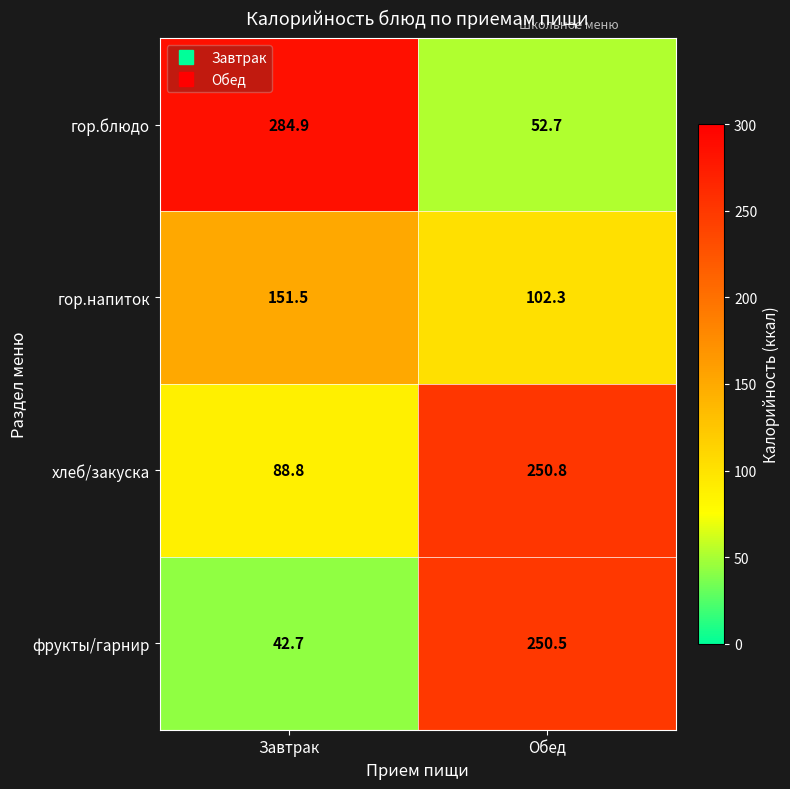

Count the number of data series in this chart.

4